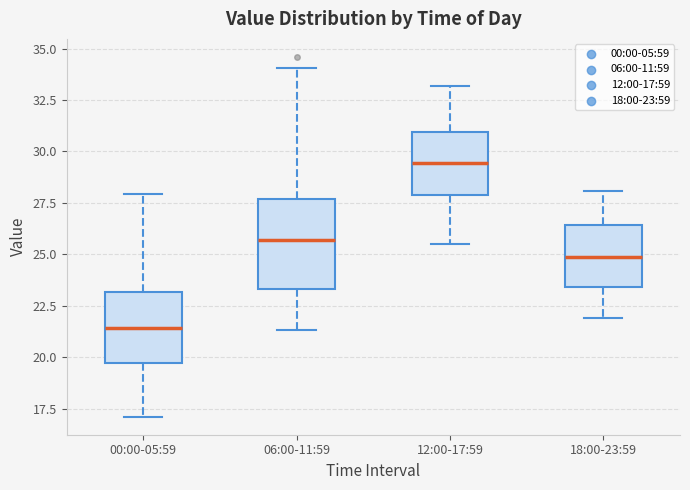

Reading left to right, read every box against the y-axis: the position of its median line, the range the box covers, and the ends of its whiskers. The values are not printed on the chart, so give them approximately, as read against the axis.

00:00-05:59: median 21.5, box 19.5 to 23.0, whiskers 17.0 to 28.0
06:00-11:59: median 25.5, box 23.5 to 27.5, whiskers 21.5 to 34.0
12:00-17:59: median 29.5, box 28.0 to 31.0, whiskers 25.5 to 33.0
18:00-23:59: median 25.0, box 23.5 to 26.5, whiskers 22.0 to 28.0